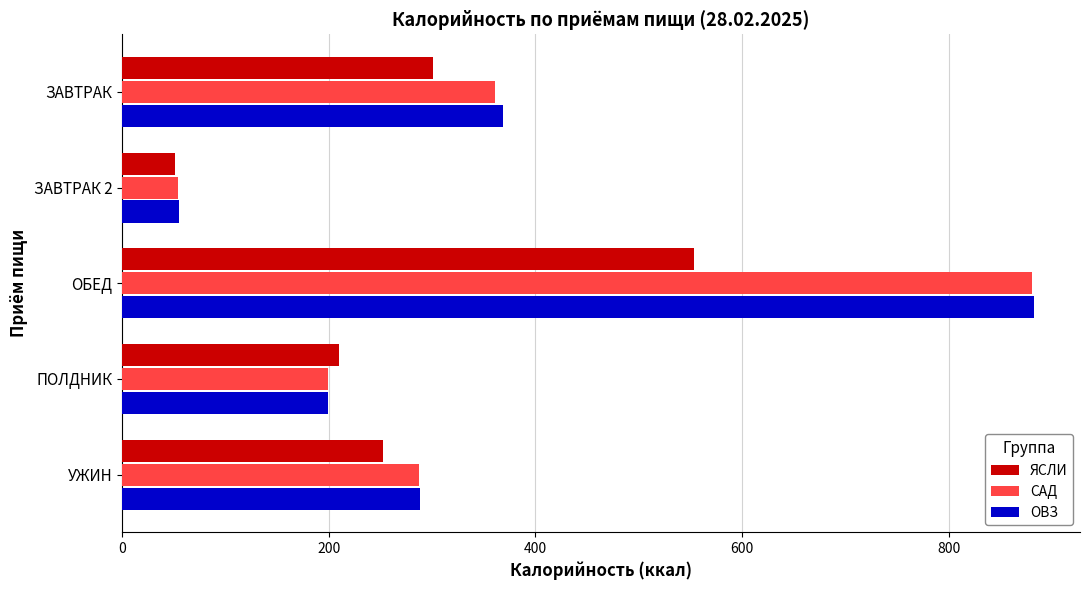

How many series are shown in this chart?

3